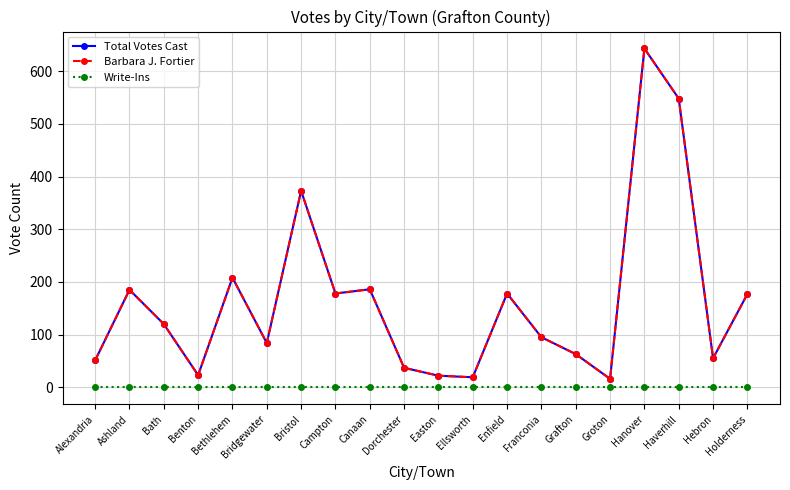

Rank the series at Benton from lowest to highest value.

Write-Ins, Total Votes Cast, Barbara J. Fortier